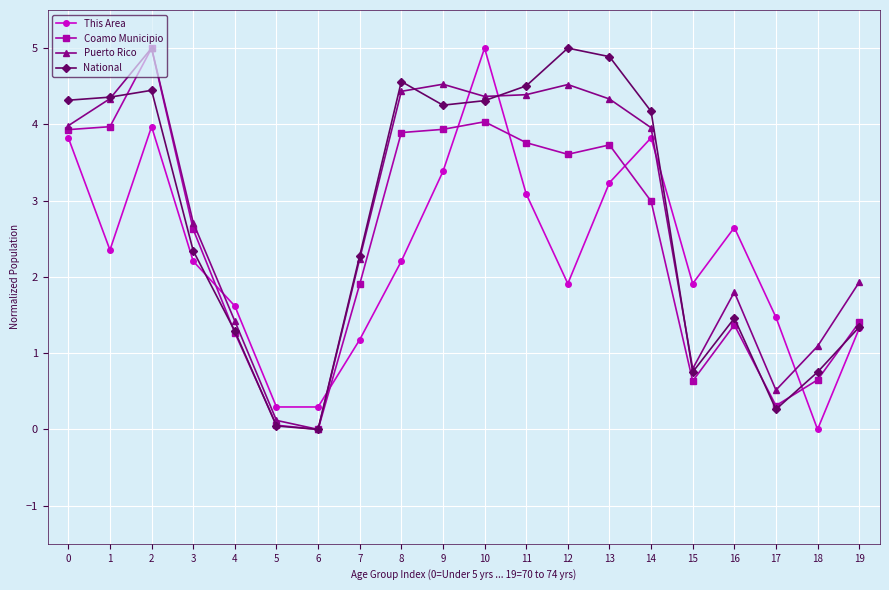

What is the maximum value shown in the chart?

5.0